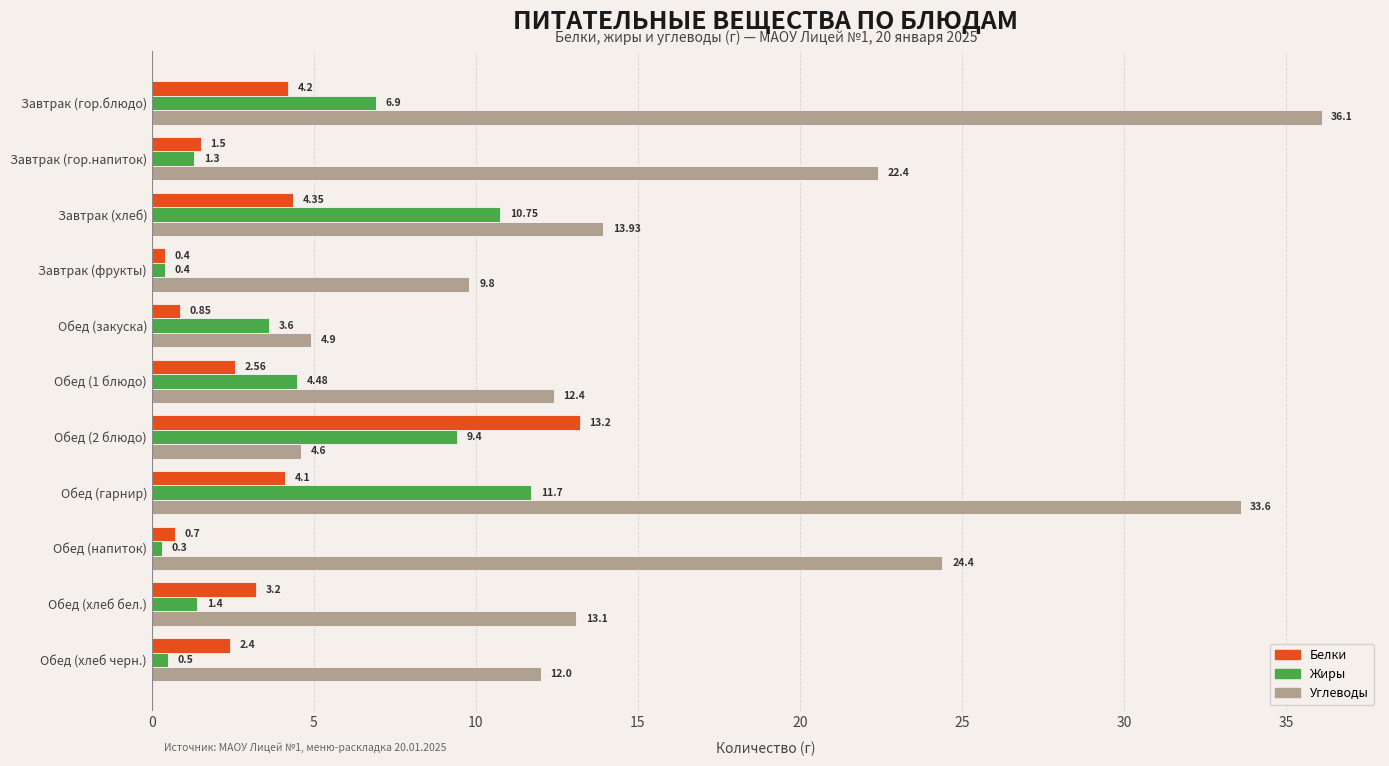

Which series changed the most between Обед (1 блюдо) and Обед (хлеб бел.)?

Жиры